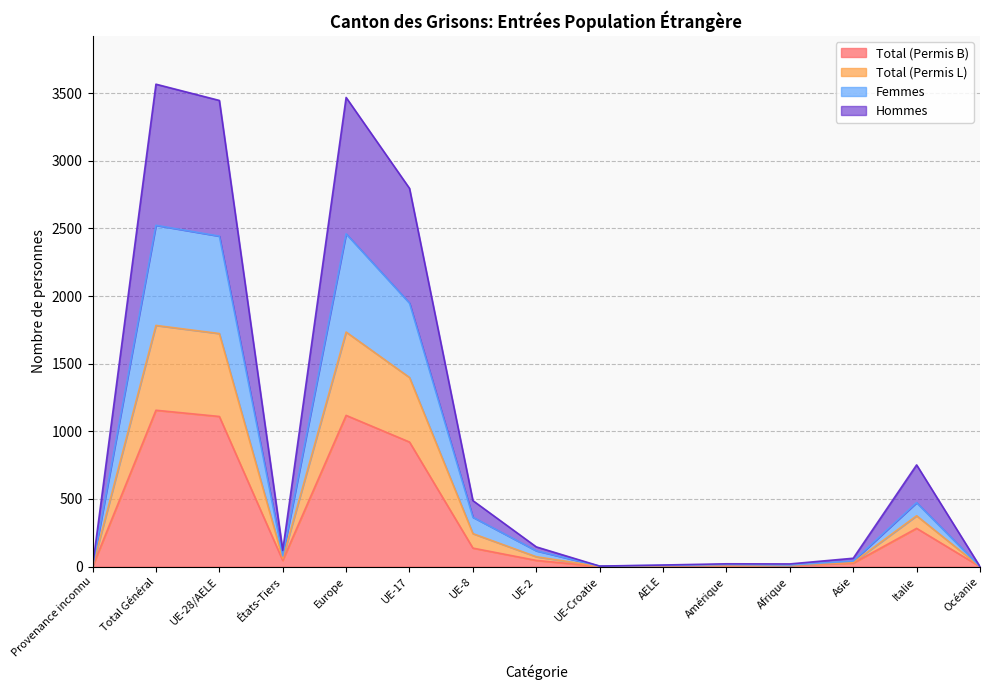

What position from the left is Amérique?

11